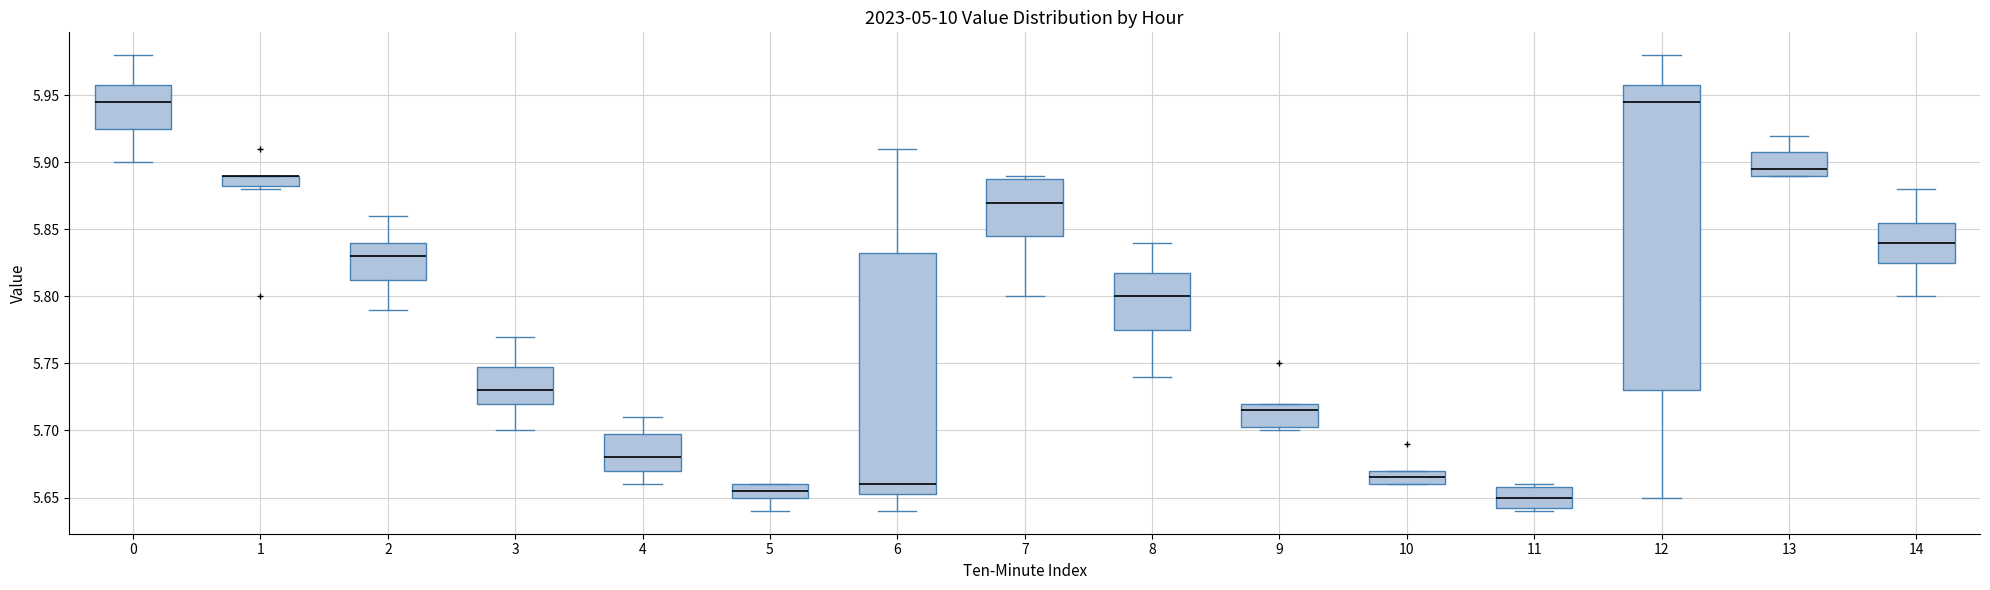

Where is the lower edge of the box at x = 14 on the y-axis? The values are not printed on the chart, so give them approximately, as read against the axis.

5.825